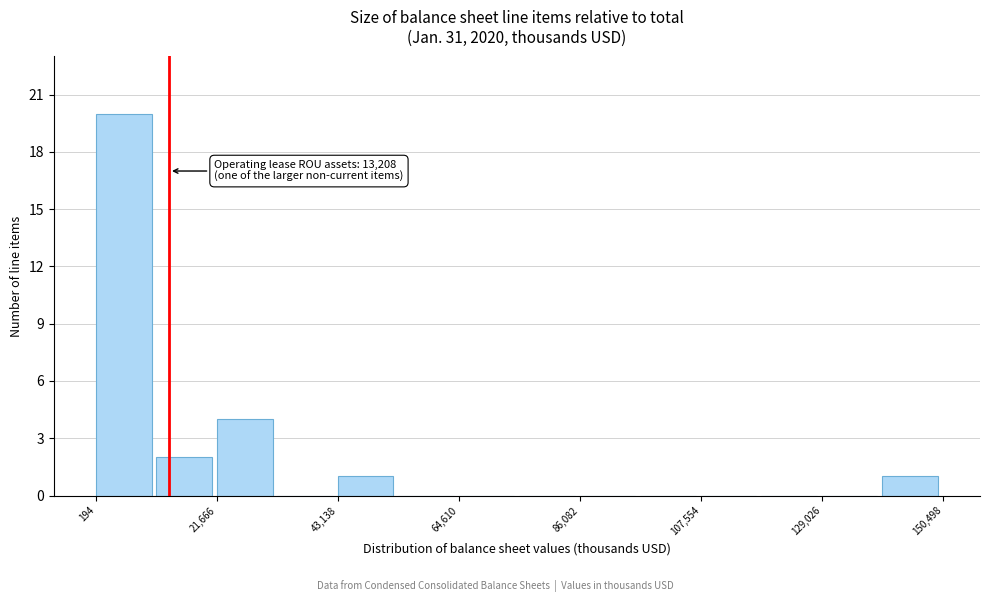

Read against the x-axis, roughly where is the centre of the tallest bar?

5000